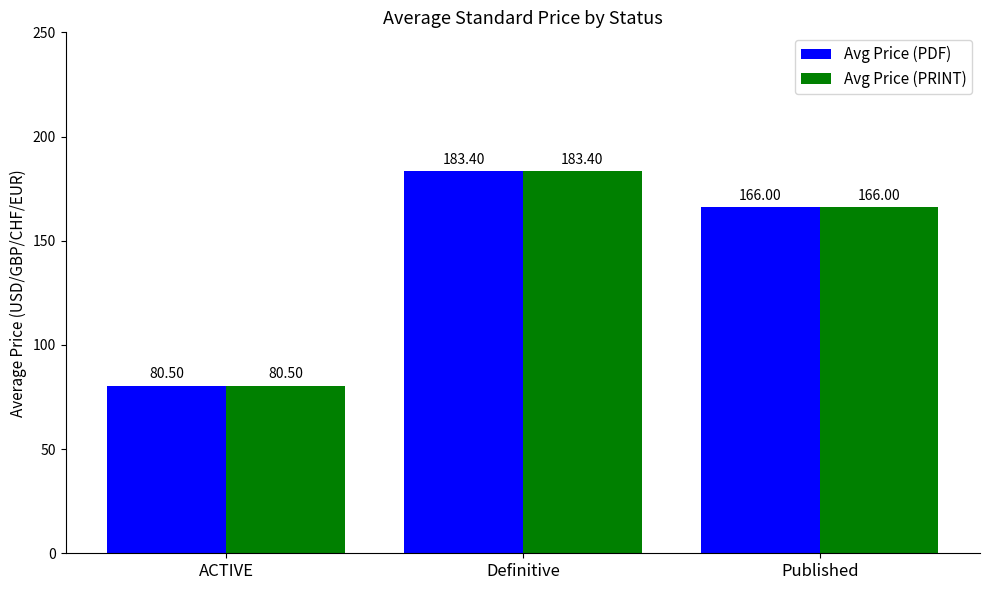

What value does the Avg Price (PRINT) series have at ACTIVE?

80.5